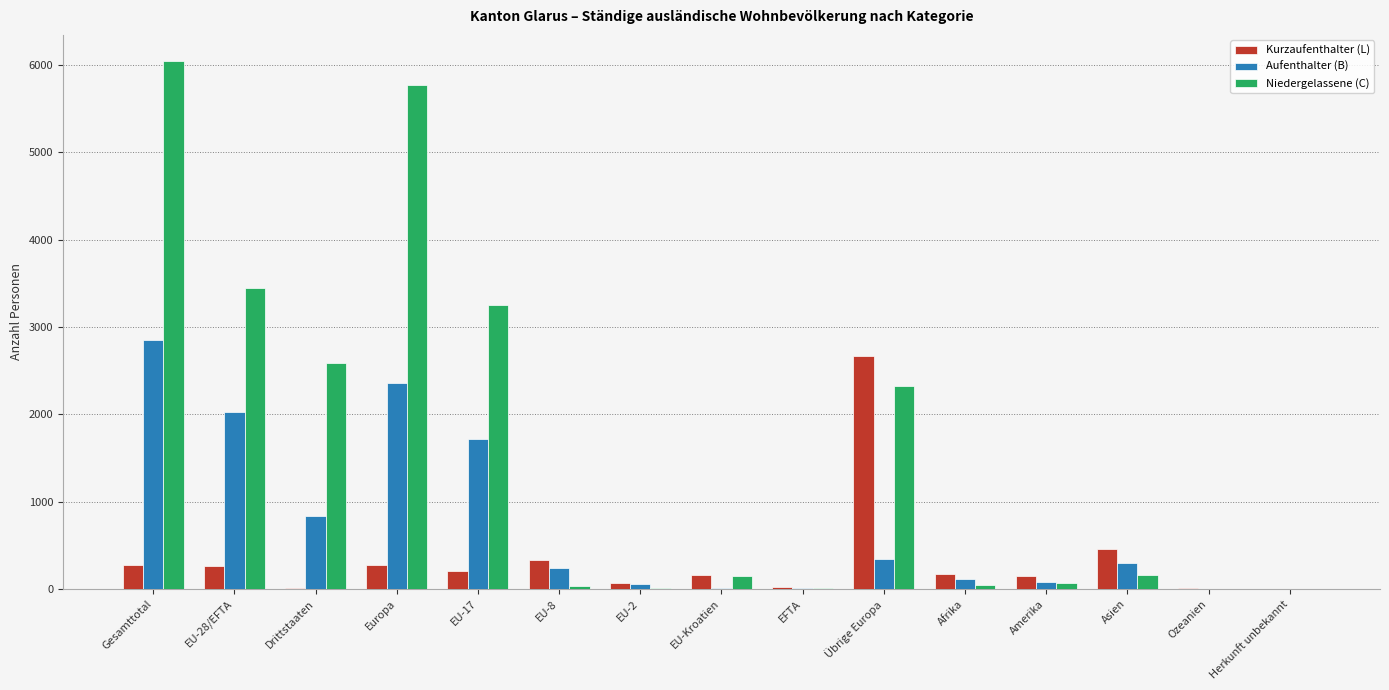

What value does the Kurzaufenthalter (L) series have at EU-28/EFTA?

266